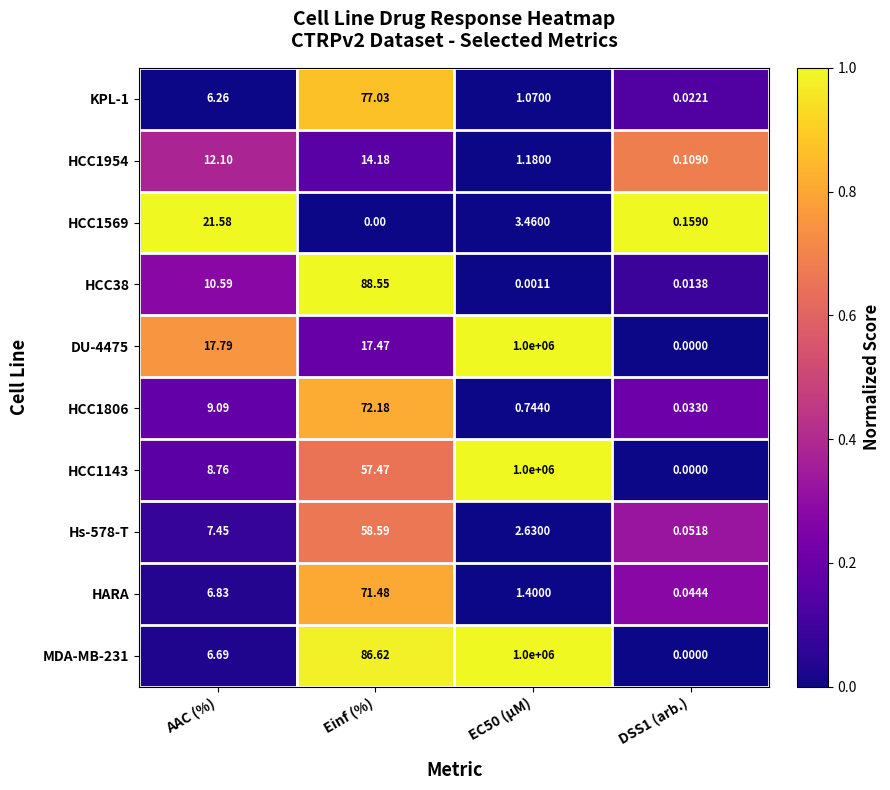

Which category has the highest value across all series?

EC50 (µM)